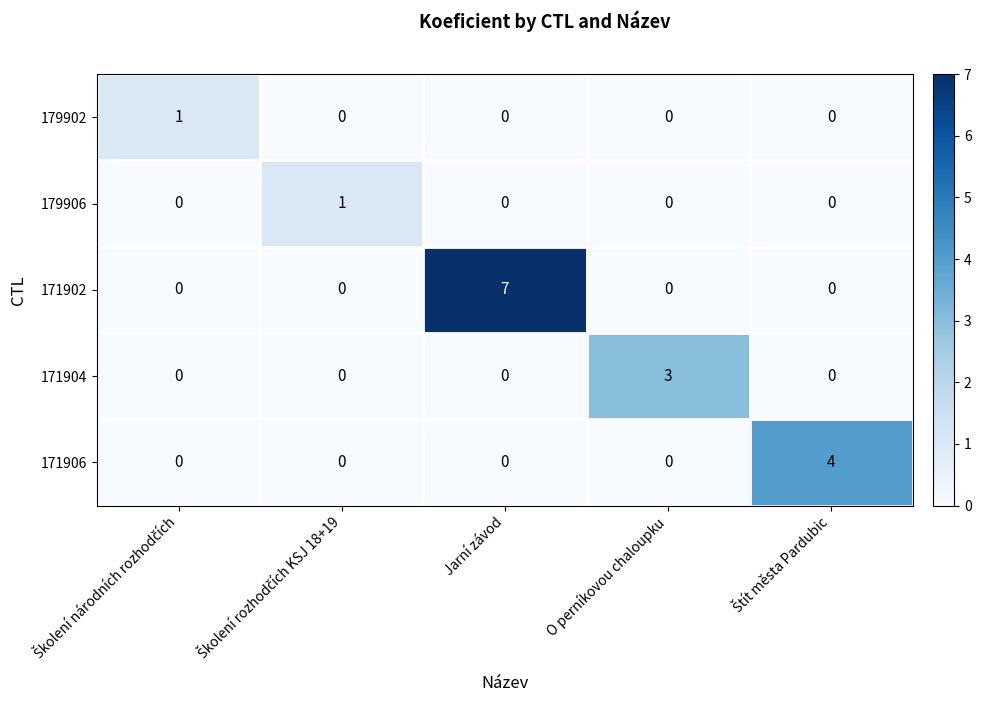

Which series has the widest spread of values?

171902